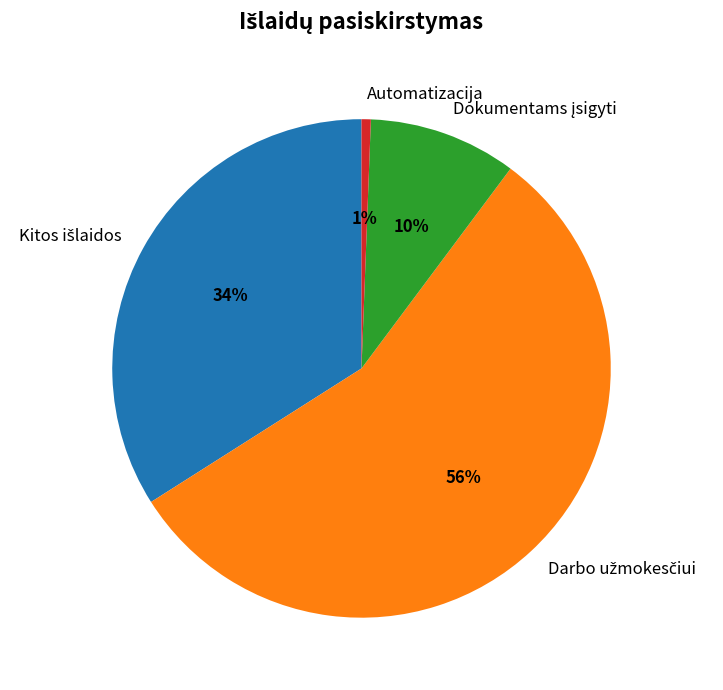

The Automatizacija slice represents 1% of the pie. True or false?

True